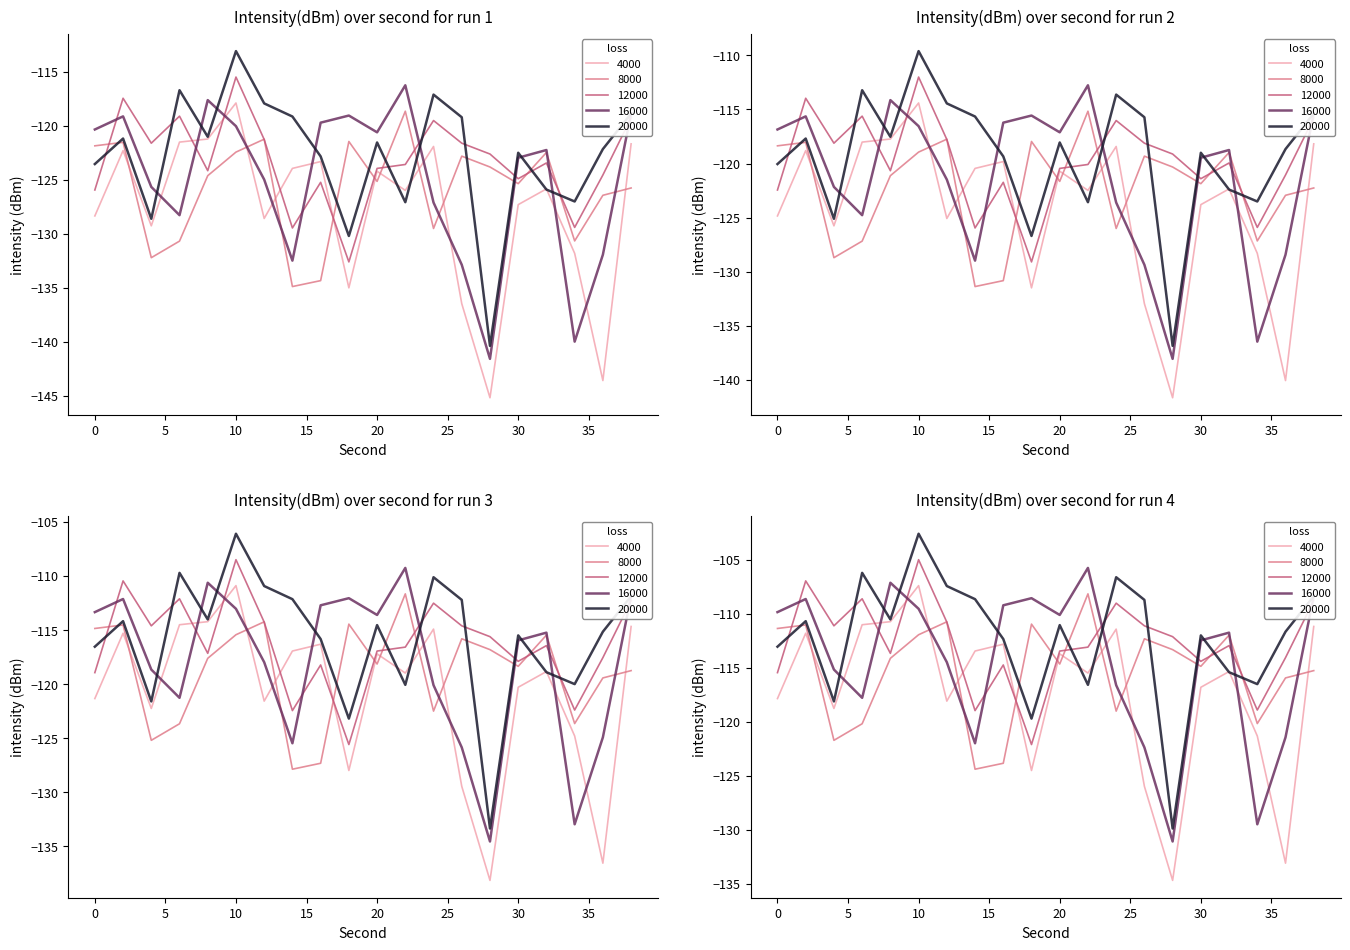

How many lines are shown in the chart?

5